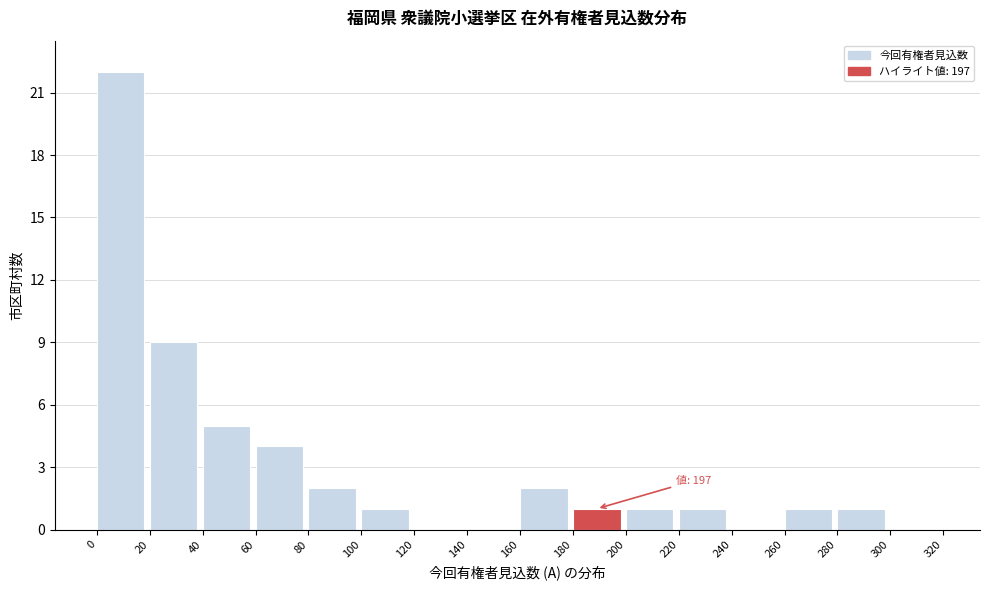

Which range on the x-axis has the tallest bar?

0 to 20